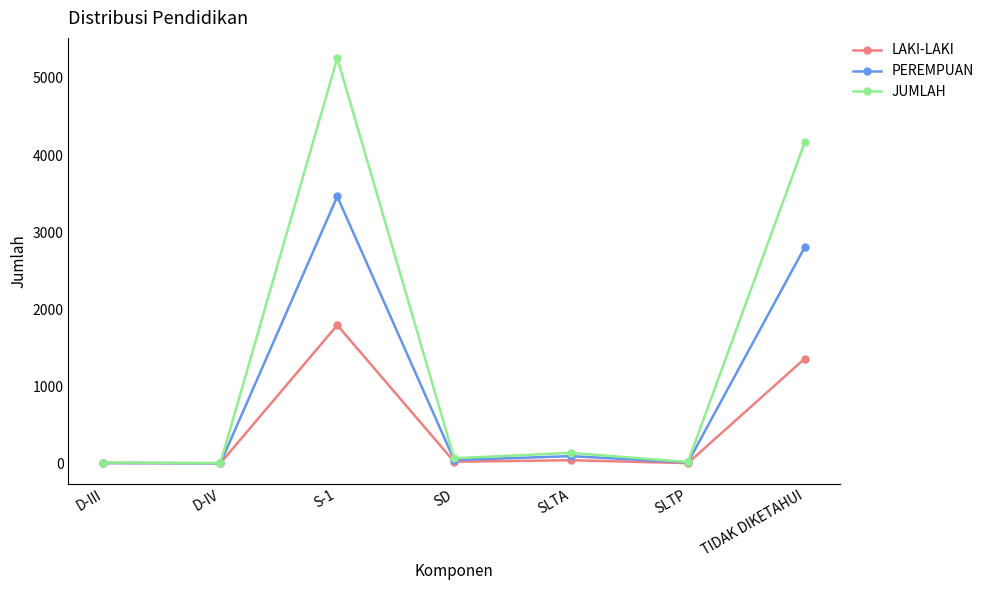

True or false: JUMLAH has more than 2 points higher than both neighbors.

False